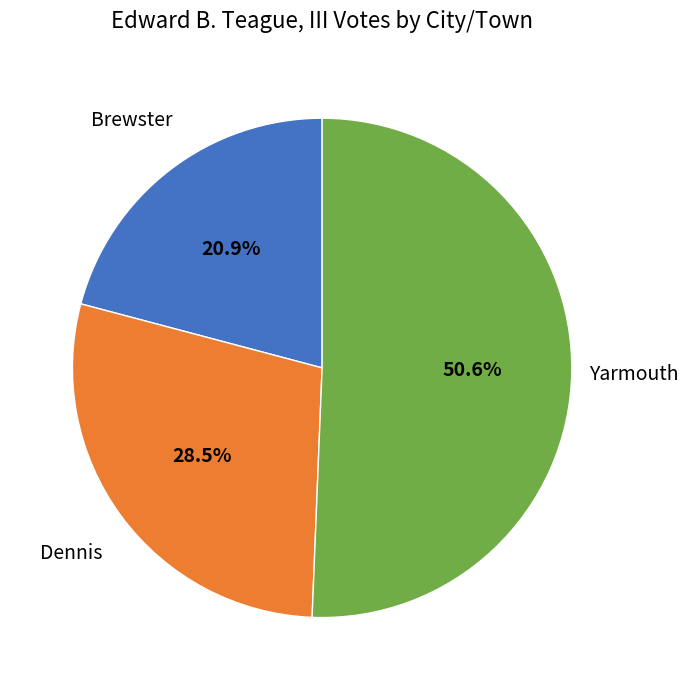

Is there a majority slice in this chart?

Yes